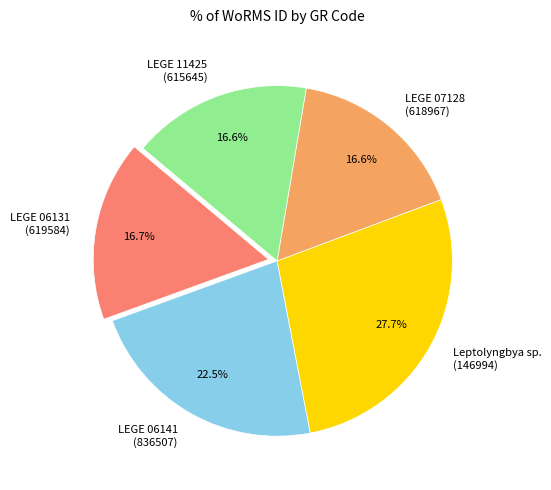

What is the largest slice in the pie chart?

Leptolyngbya sp. (146994)